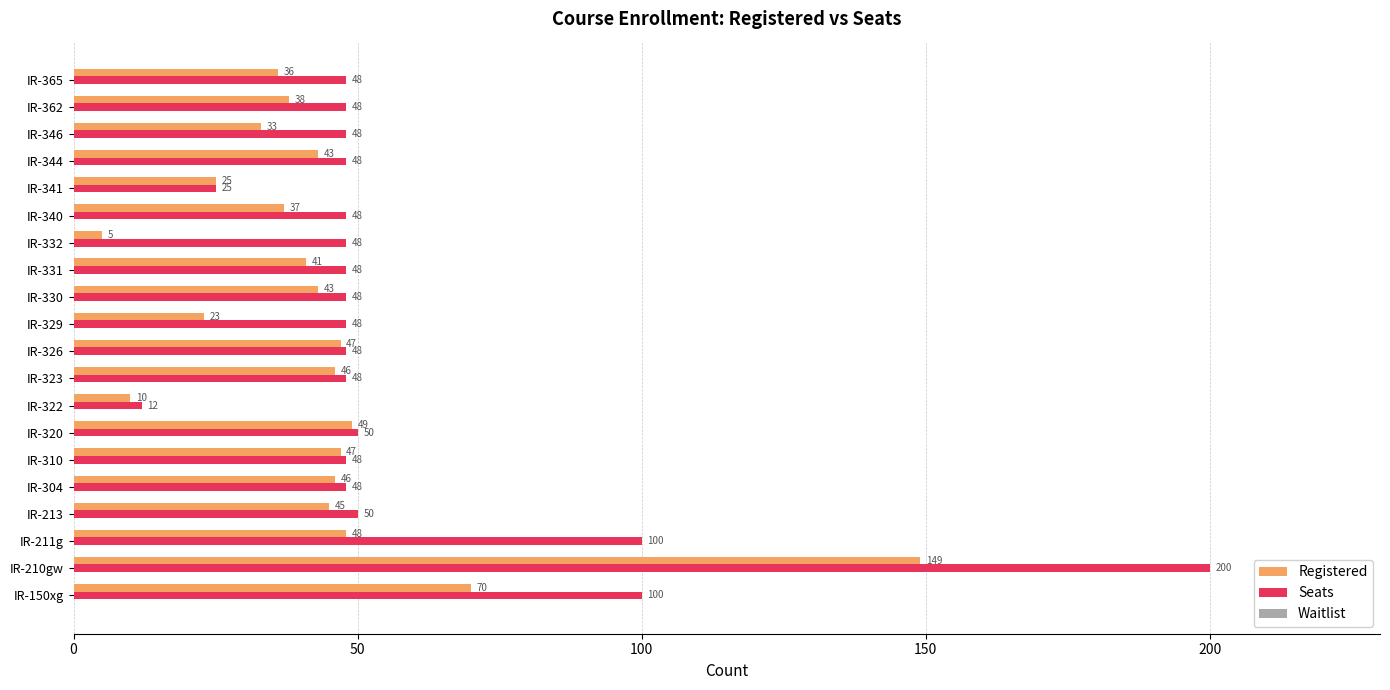

Which category has the highest value in the Seats series?

IR-210gw